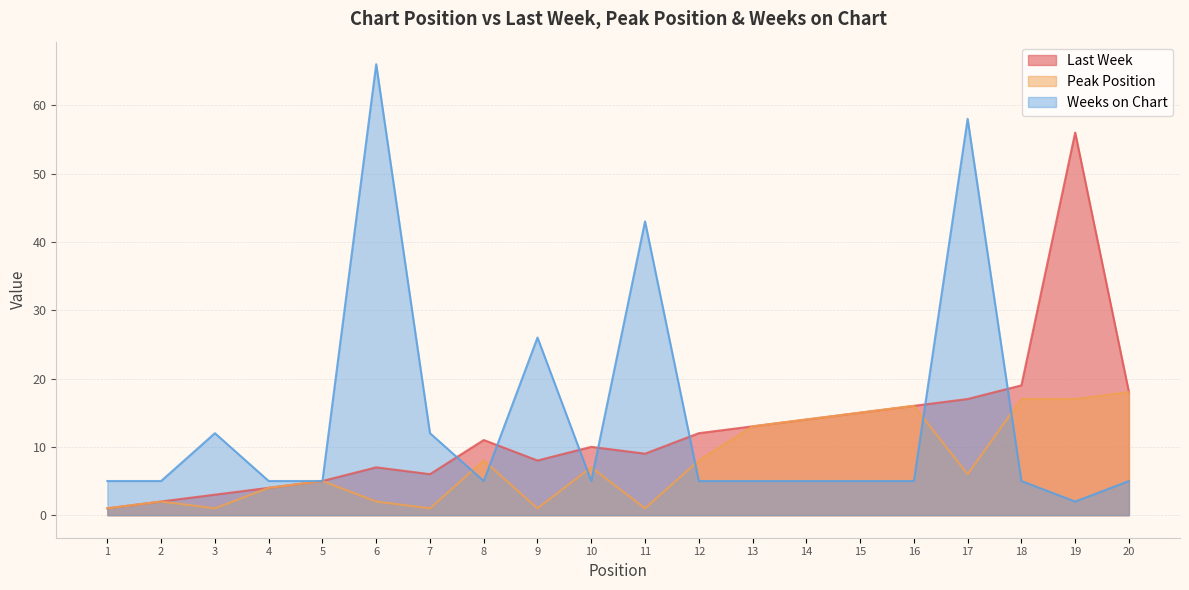

True or false: Last Week and Peak Position intersect in this chart.

False